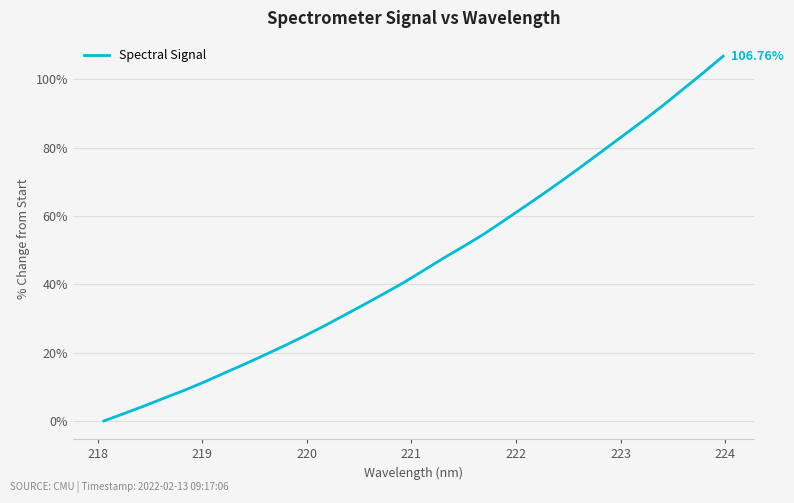

How many values are below 44?

16